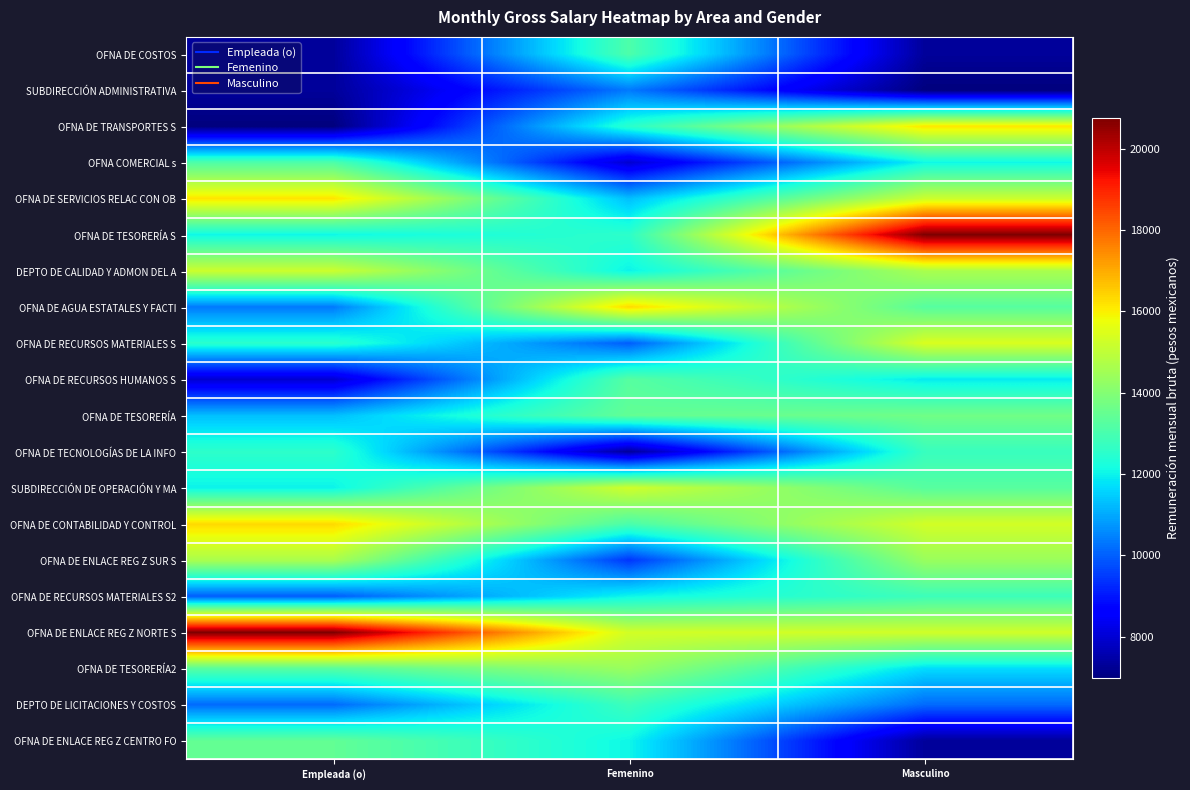

Between Femenino and Masculino, which is larger?

Femenino